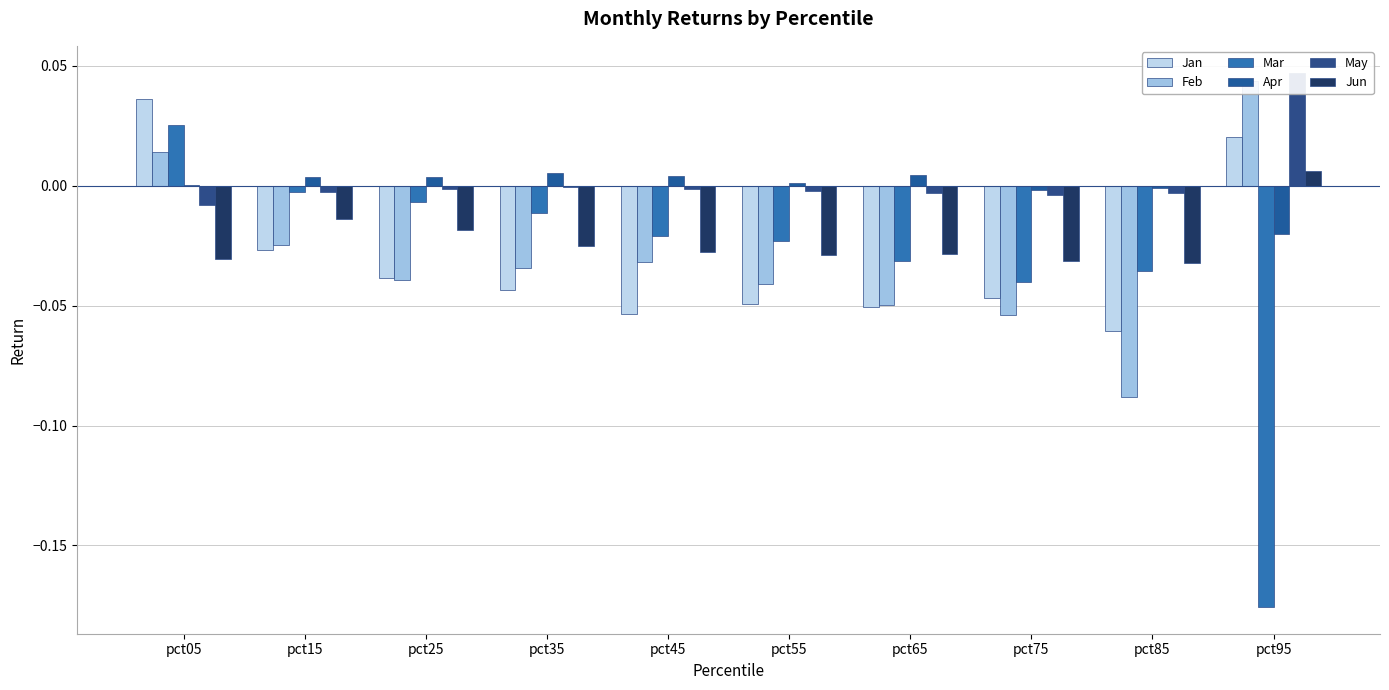

Which series has the widest spread of values?

Mar